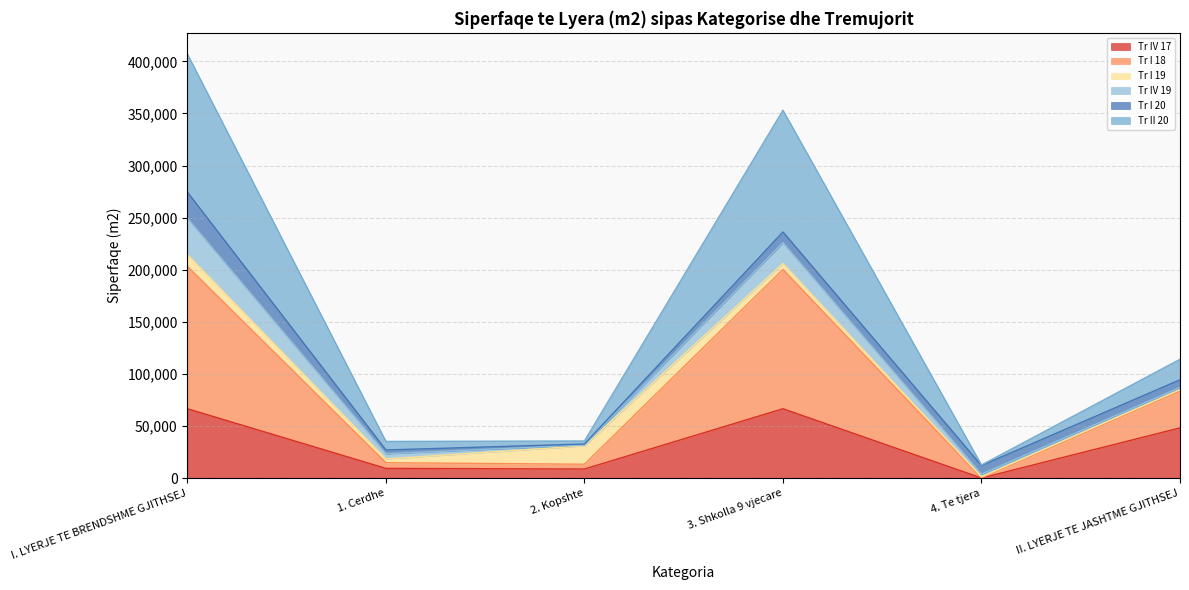

What position from the left is 3. Shkolla 9 vjecare?

4